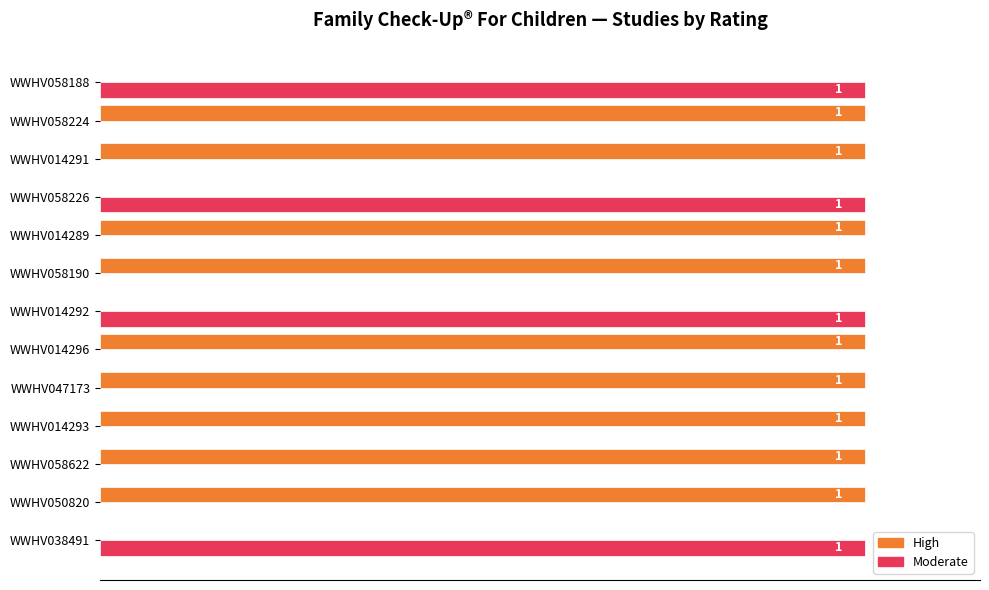

Is the value of High at WWHV038491 greater than the value of Moderate at WWHV014292?

No